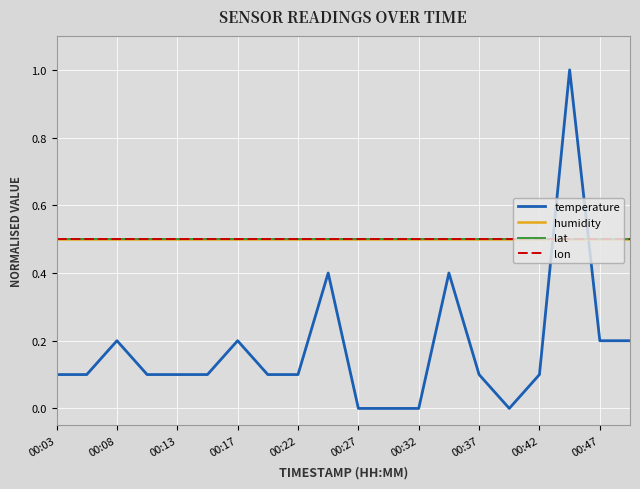

True or false: temperature and lat cross at least once.

True